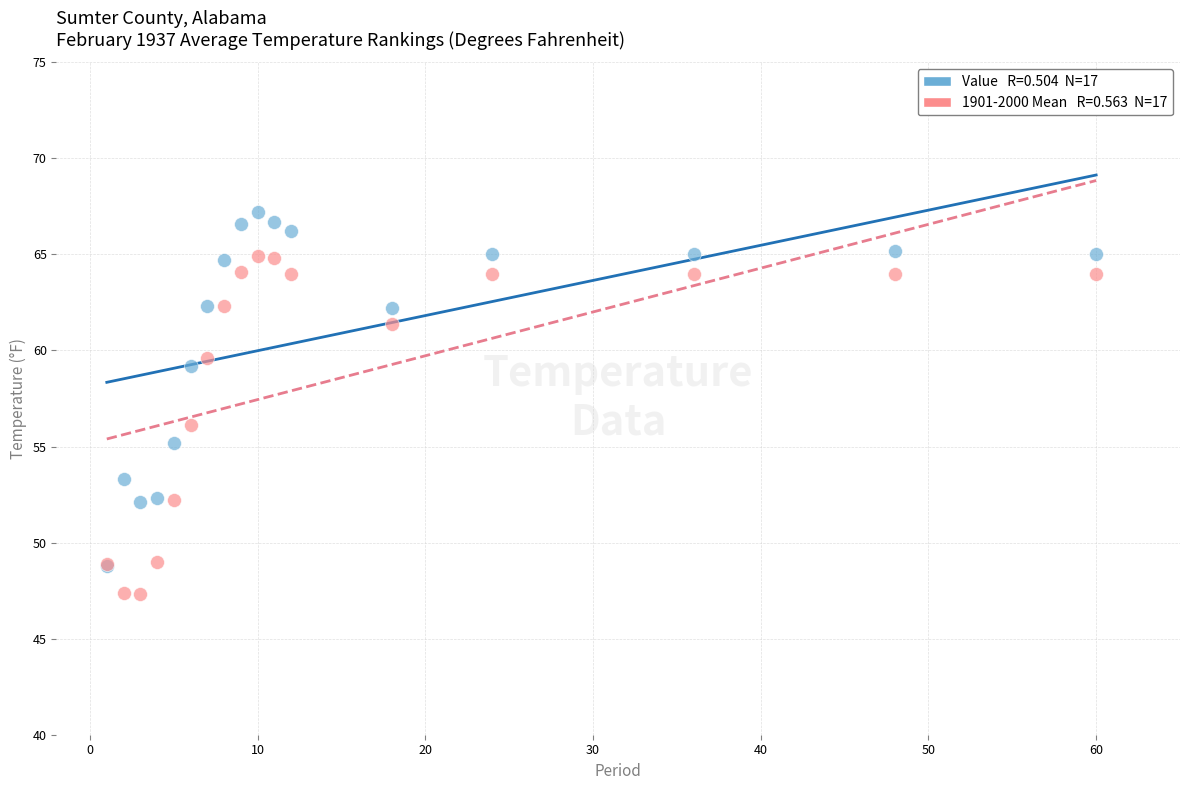

Across all series, what Y value is closest to 57?

56.1